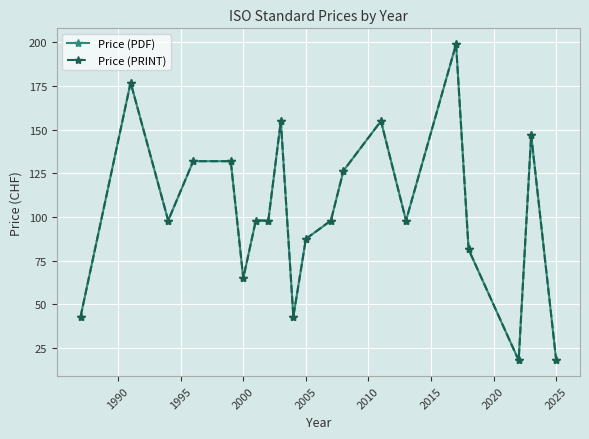

Is this an area chart (filled region under the line)?

No